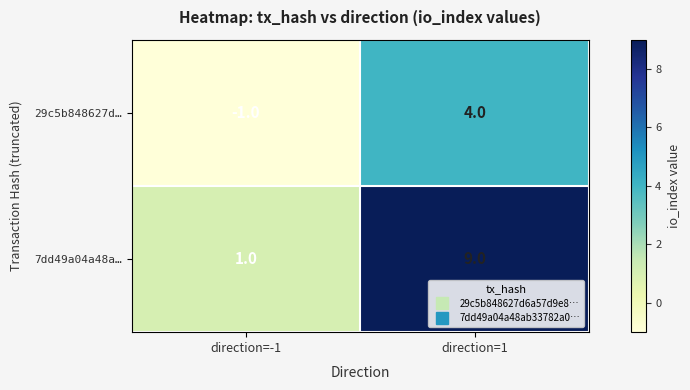

What is the difference between the 29c5b848627d… values at direction=1 and direction=-1?

5